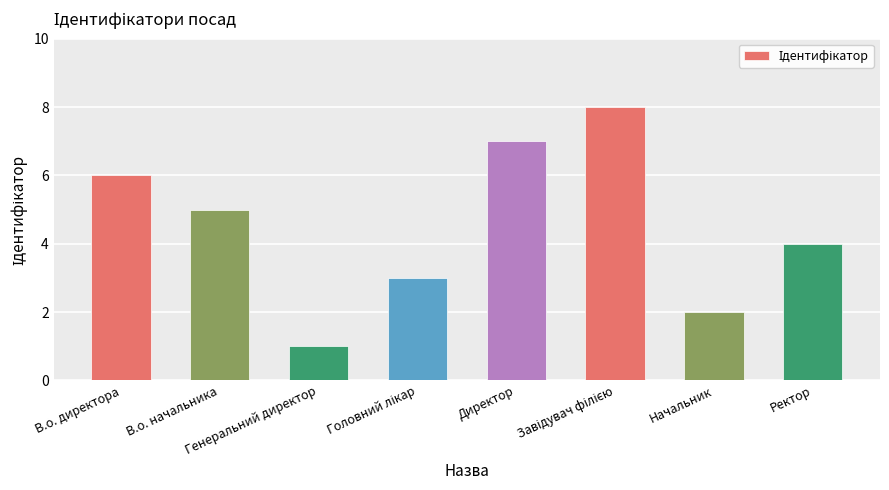

What is the difference between the maximum and minimum values?

7